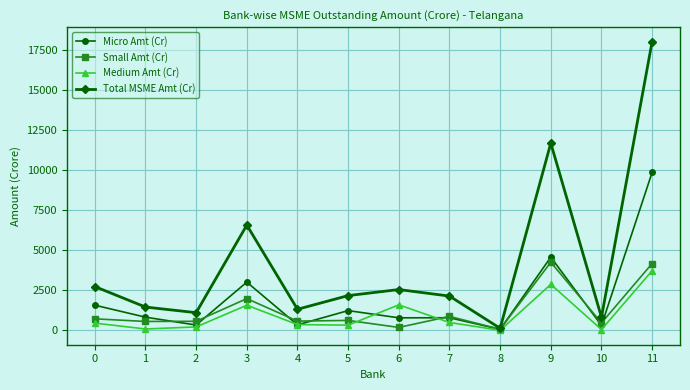

Which series has the largest range (max minus min)?

Total MSME Amt (Cr)